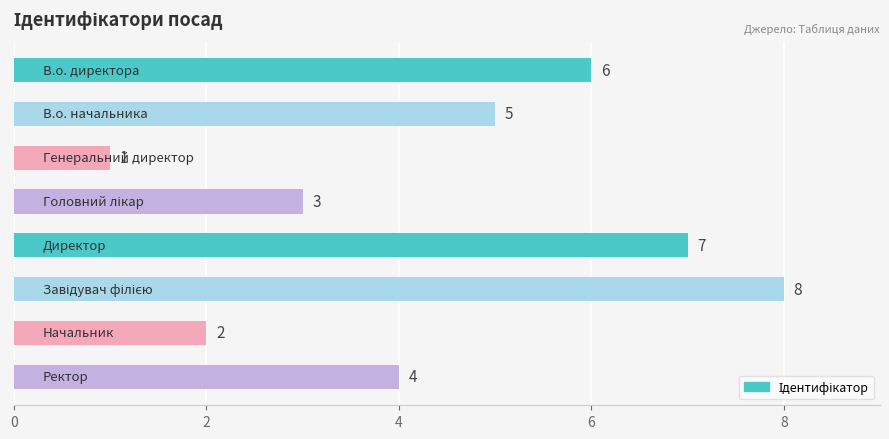

How many values are between 3 and 7?

5